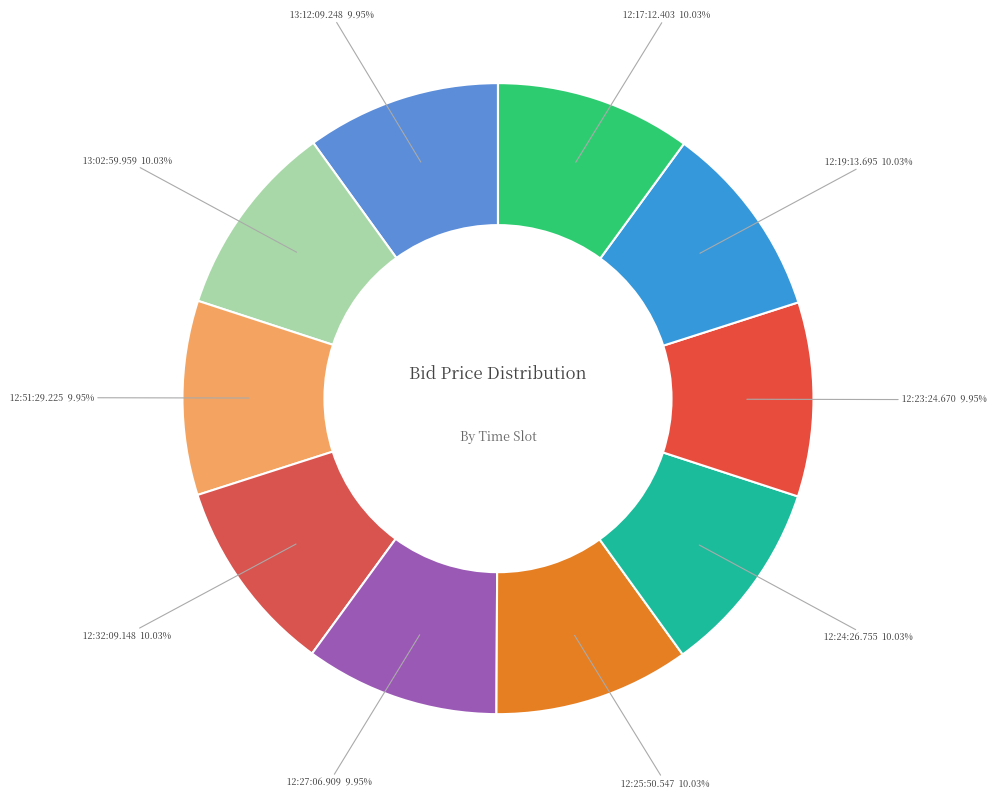

To the nearest percent, what portion does 12:19:13.695 represent?

10%